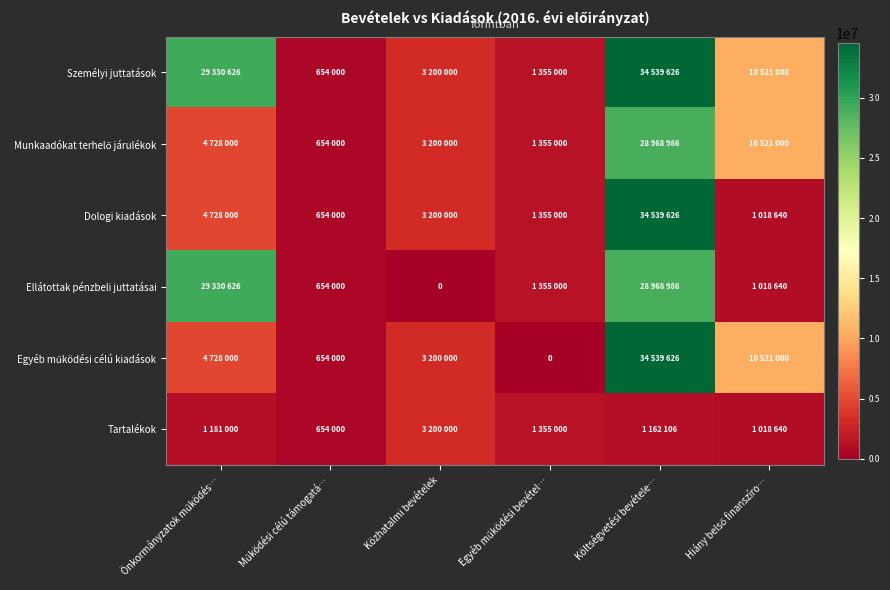

Is it true that Tartalékok equals 1832930 at Közhatalmi bevételek?

False